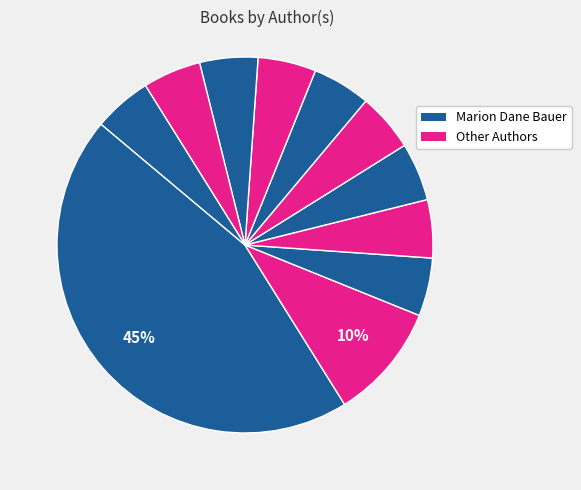

Does any single category account for the majority?

No